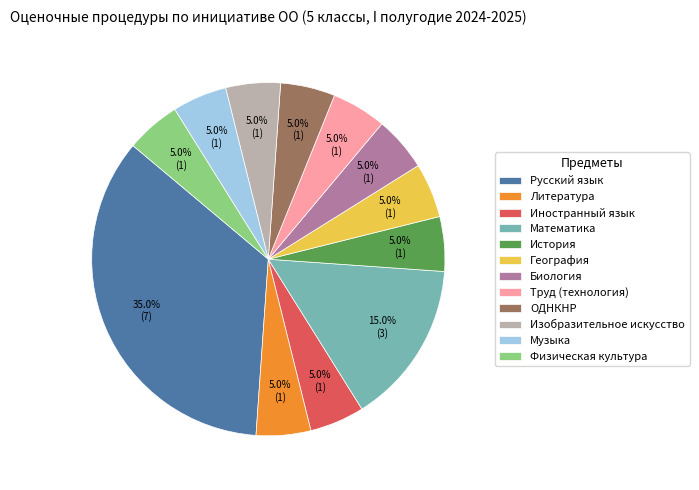

Does Иностранный язык account for over 50% of the chart?

No